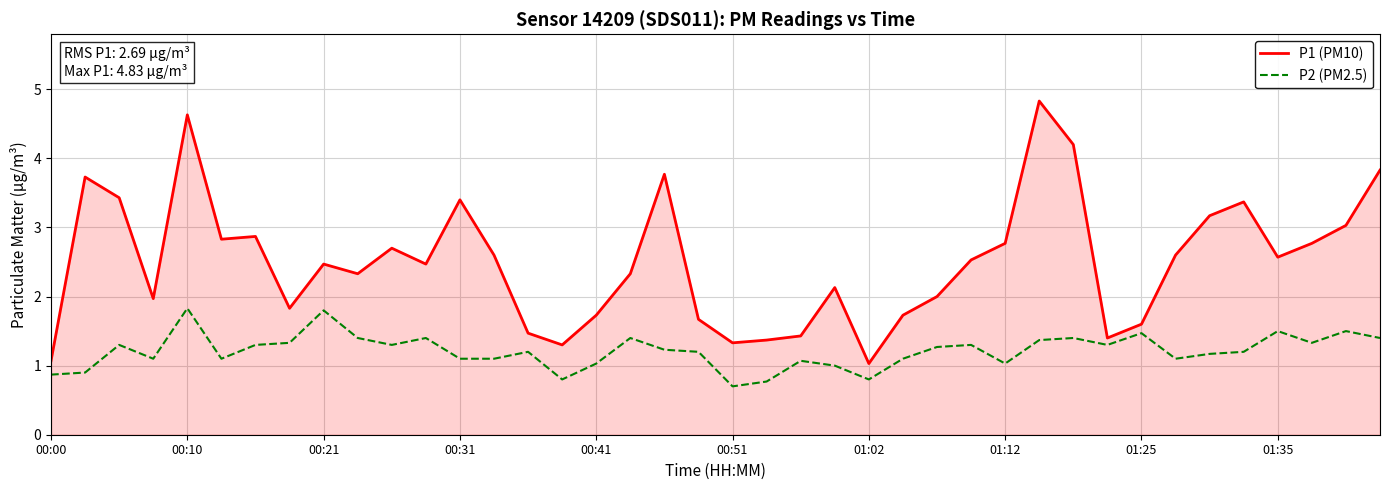

Rank the series by their maximum value, from highest to lowest.

P1 (PM10), P2 (PM2.5)